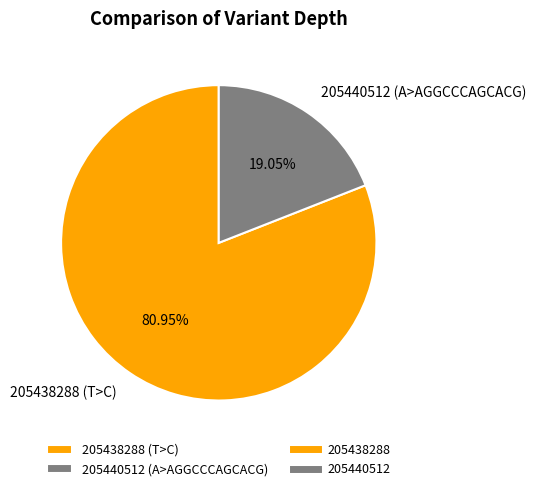

Count the number of slices in the pie.

2